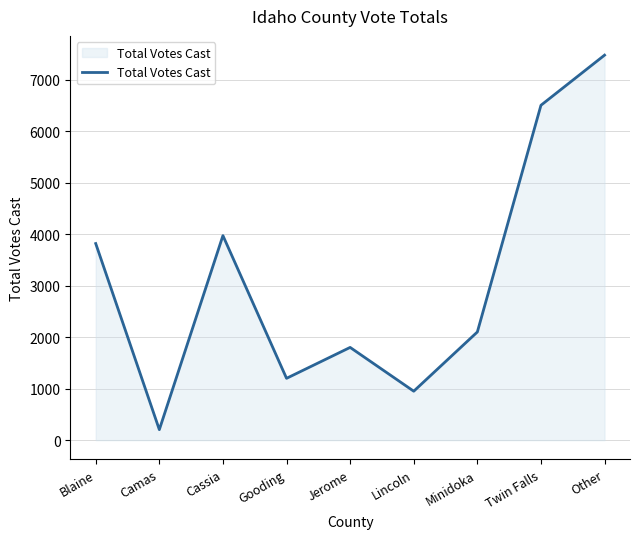

What is the minimum value shown in the chart?

204